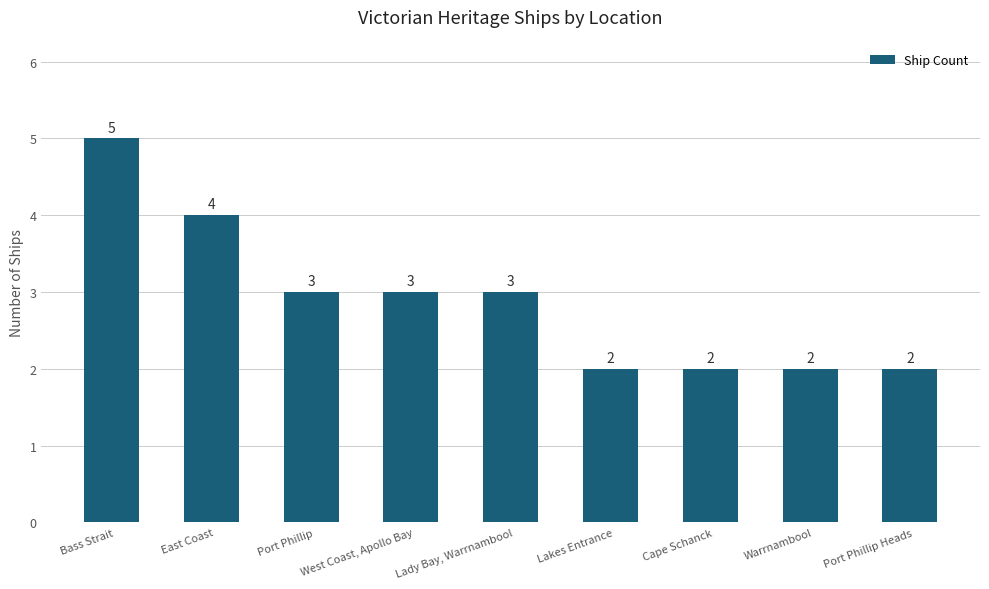

How many values are below 3?

4